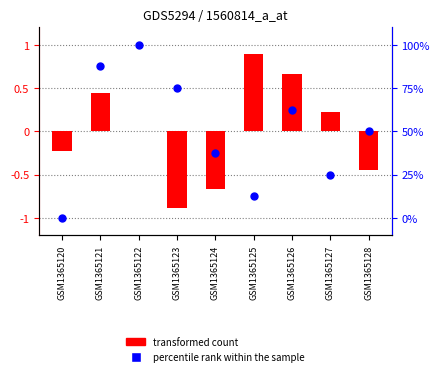

Which series contains the lowest Y value?

percentile rank within the sample